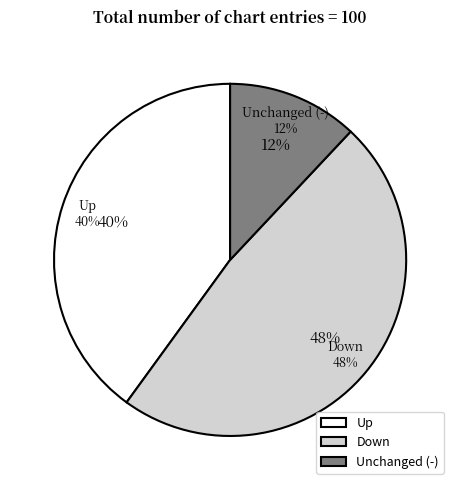

What is the largest slice in the pie chart?

down